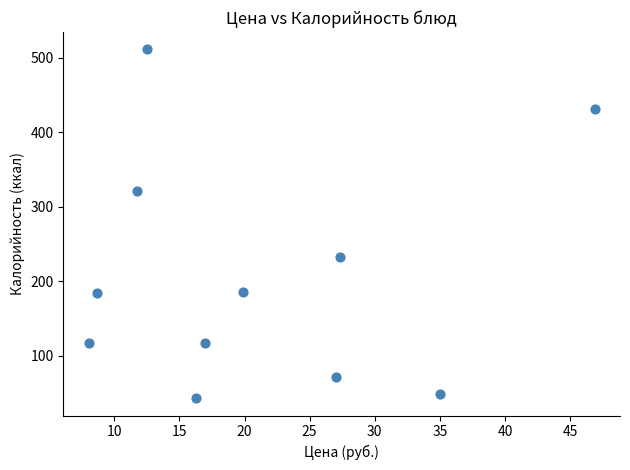

What is the average X value?

20.9